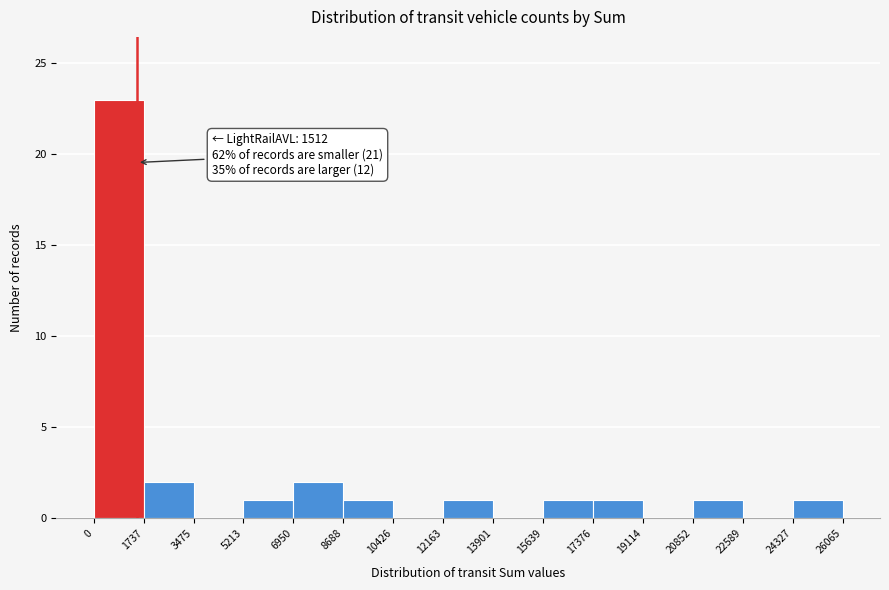

Which range on the x-axis has the tallest bar?

0 to 1737